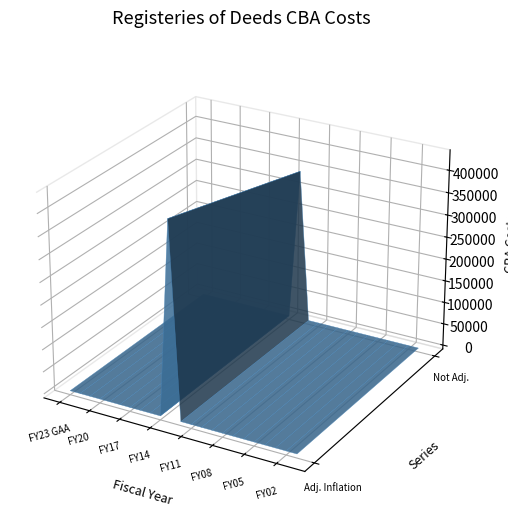

Reading right to left, list all the values displayed in this chart.

adjusted for inflation (CPI): FY01=0	FY02=0	FY03=0	FY04=0	FY05=0	FY06=0	FY07=0	FY08=0	FY09=0	FY10=0	FY11=0	FY12=0	FY13=436258	FY14=0	FY15=0	FY16=0	FY17=0	FY18=0	FY19=0	FY20=0	FY21=0	FY22=0	FY23 GAA=0
NOT adjusted for inflation: FY01=0	FY02=0	FY03=0	FY04=0	FY05=0	FY06=0	FY07=0	FY08=0	FY09=0	FY10=0	FY11=0	FY12=0	FY13=343614	FY14=0	FY15=0	FY16=0	FY17=0	FY18=0	FY19=0	FY20=0	FY21=0	FY22=0	FY23 GAA=0